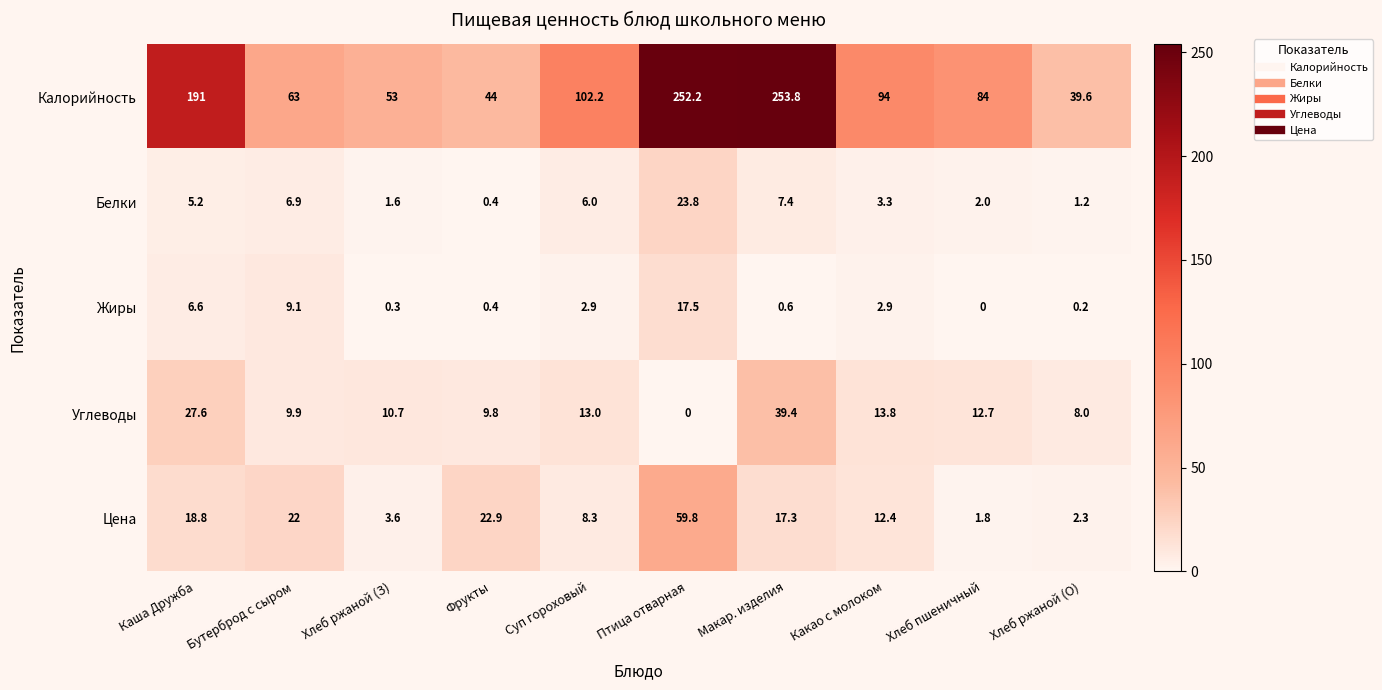

Read the Углеводы value at Какао с молоком.

13.8